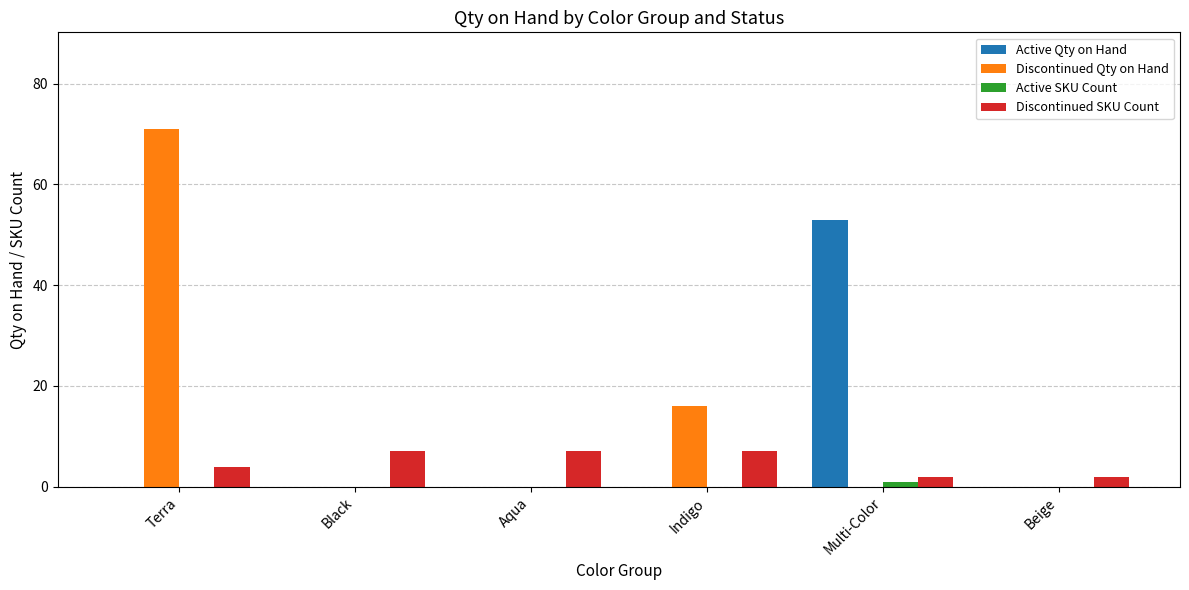

True or false: Discontinued Qty on Hand has a value of 0 at Black.

True